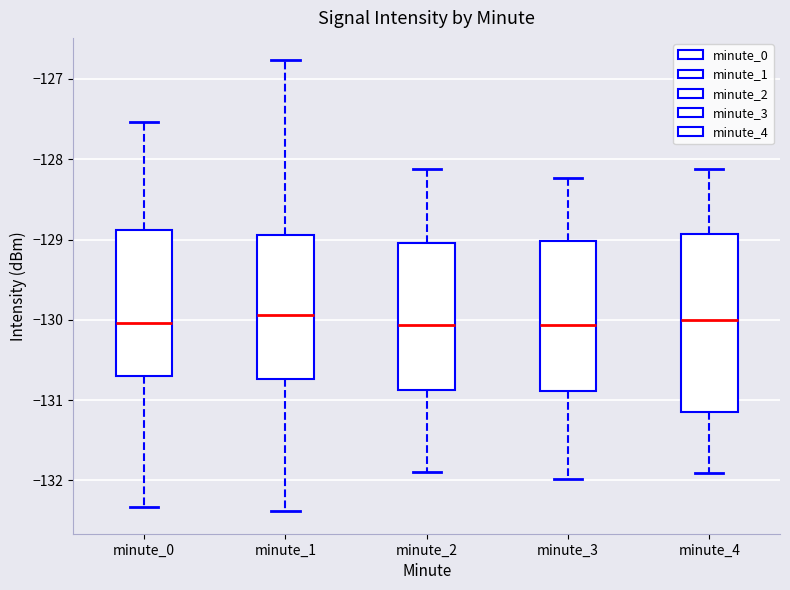

Where is the lower edge of the box for minute_3 on the y-axis? The values are not printed on the chart, so give them approximately, as read against the axis.

-130.9